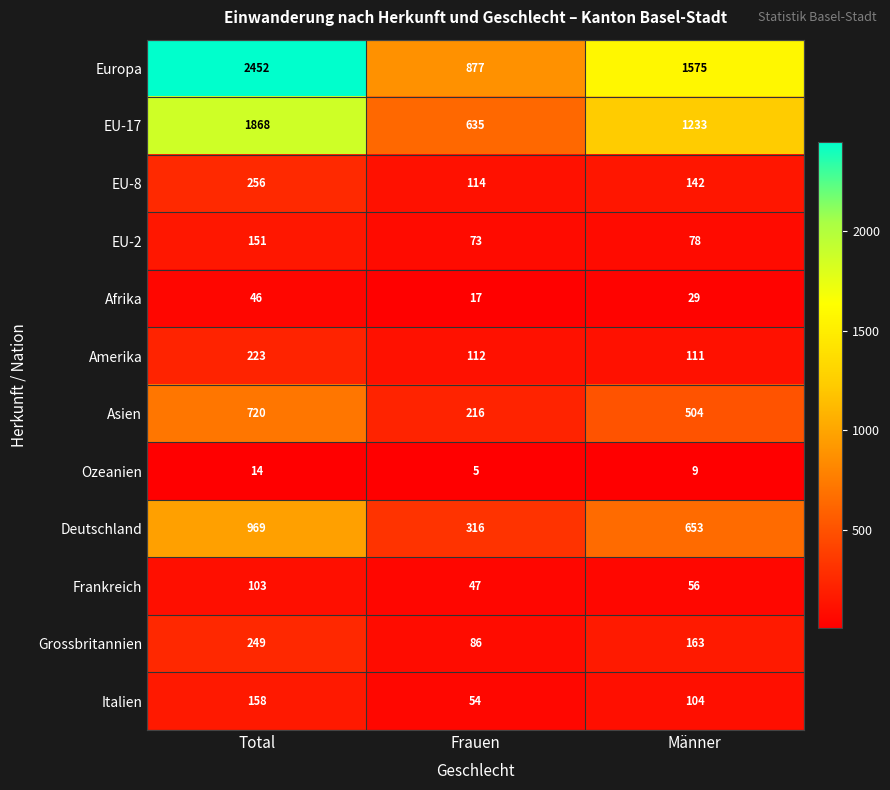

Rank the series at Frauen from lowest to highest value.

Ozeanien, Afrika, Frankreich, Italien, EU-2, Grossbritannien, Amerika, EU-8, Asien, Deutschland, EU-17, Europa